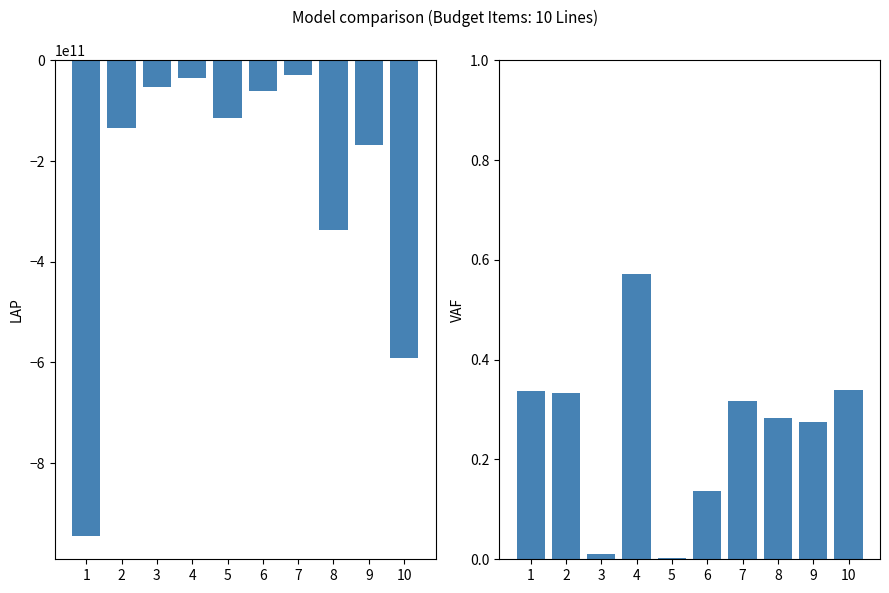

The value of Compromiso/Vigente at 9 is 0.1. True or false?

False